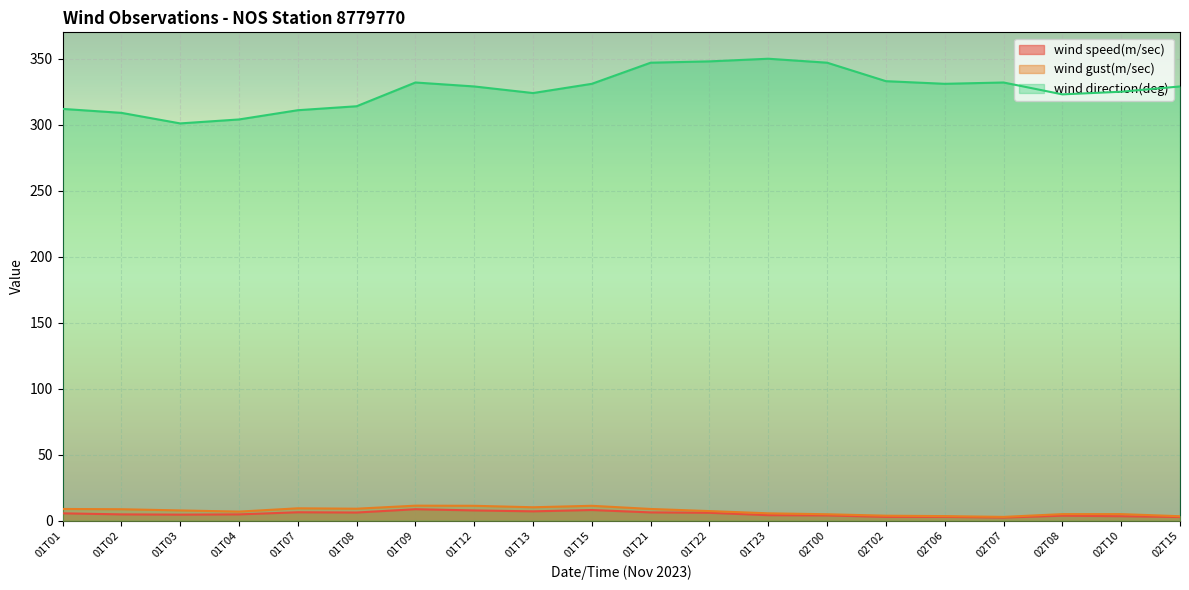

What is the label of the 10th point from the right?

01T21